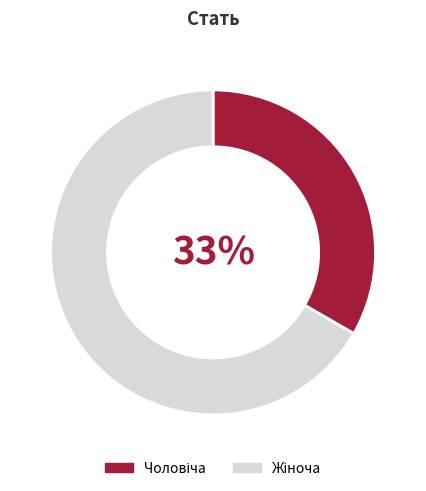

Count the number of slices in the pie.

2